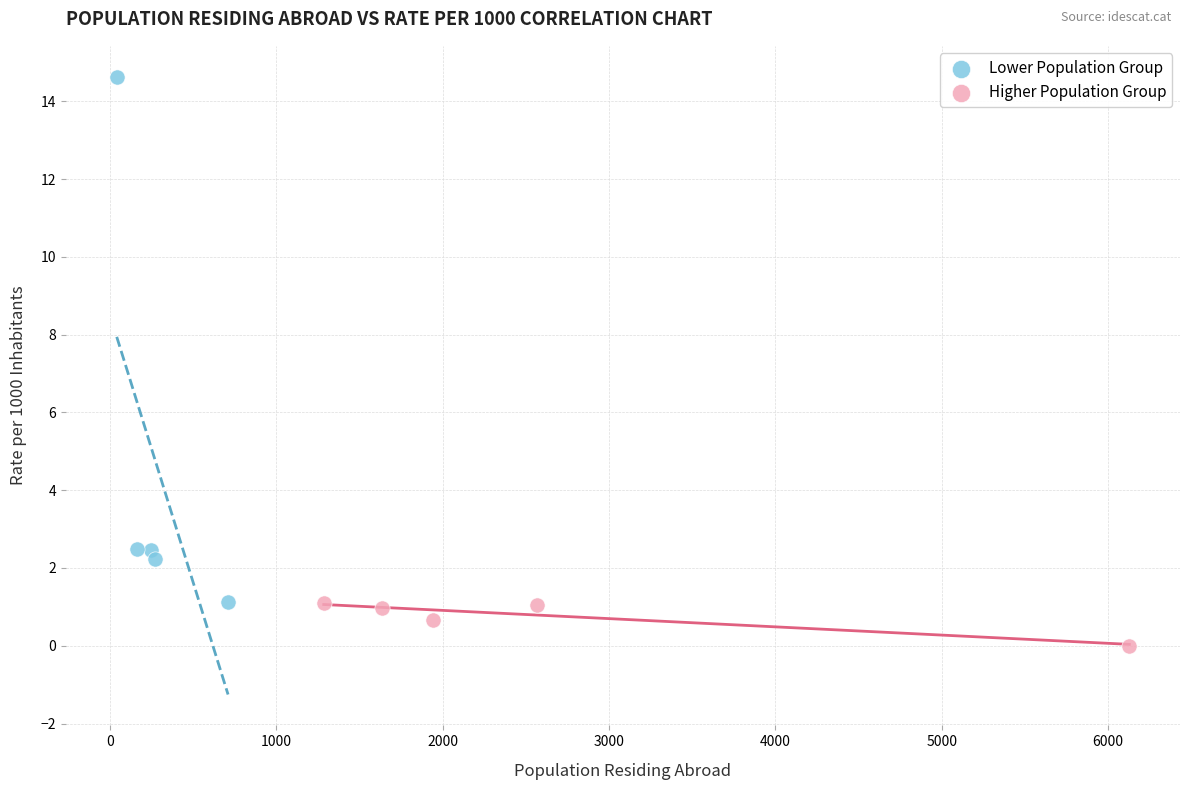

Which series reaches the minimum Y coordinate?

Higher Population Group